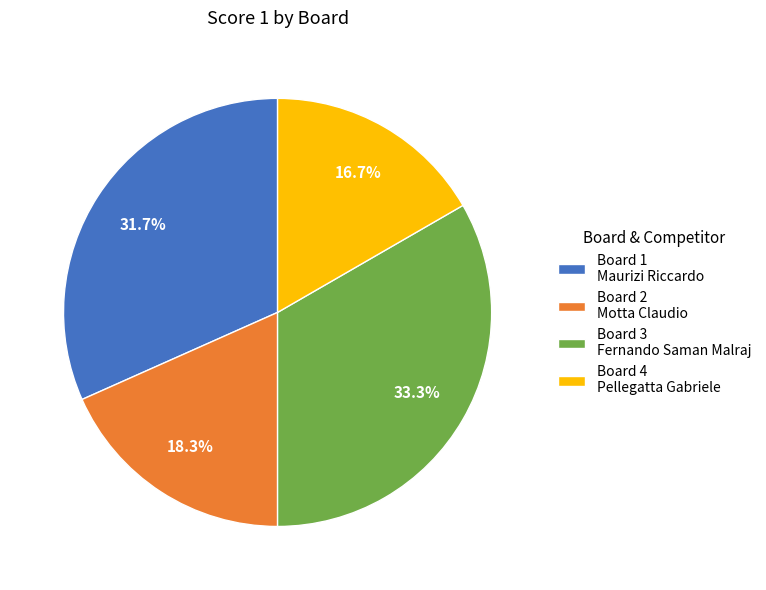

Is there a majority slice in this chart?

No